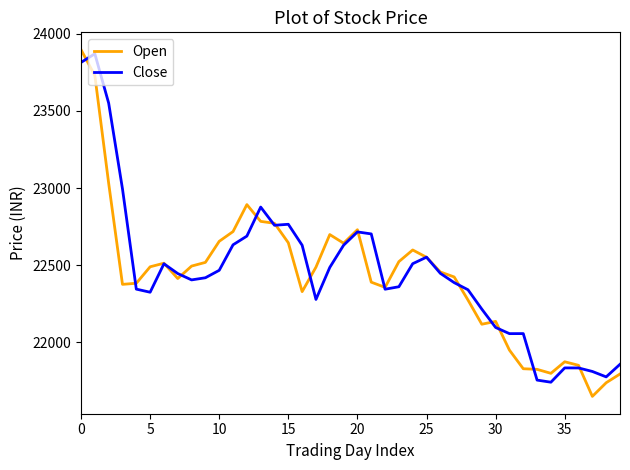

What is the difference between the maximum and minimum values in the Open series?

2249.8